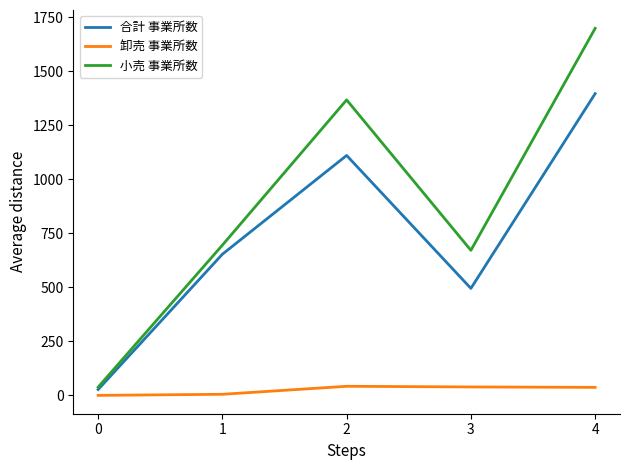

True or false: 卸売 事業所数 and 合計 事業所数 cross at least once.

False